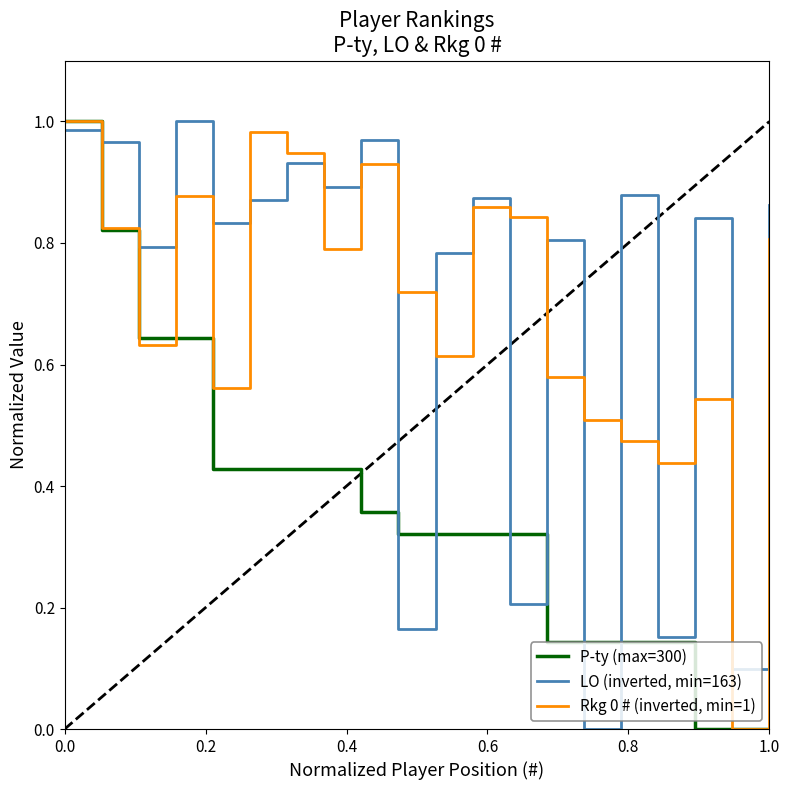

True or false: LO (inverted, min=163) and Rkg 0 # (inverted, min=1) intersect in this chart.

True